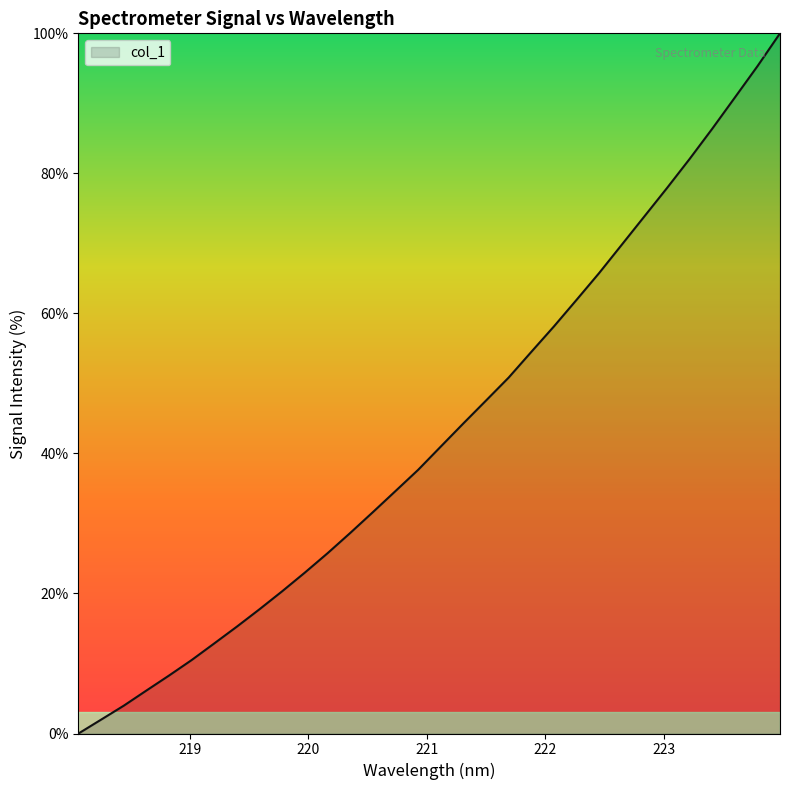

Reading right to left, what are all the values shown in this chart?

100.0	95.3	90.8	86.4	82.1	77.9	73.9	69.8	65.8	61.9	58.1	54.5	50.8	47.6	44.3	41.0	37.7	34.6	31.6	28.6	25.8	23.0	20.3	17.8	15.3	12.9	10.5	8.3	6.1	4.0	2.0	0.0